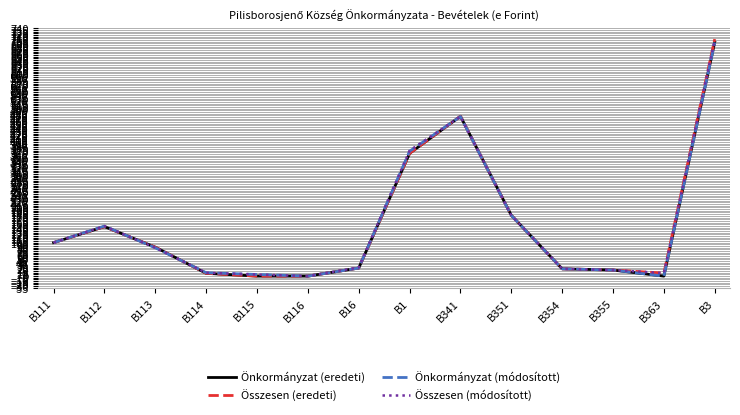

Is the value of Összesen (módosított) at B1 greater than the value of Önkormányzat (eredeti) at B363?

Yes